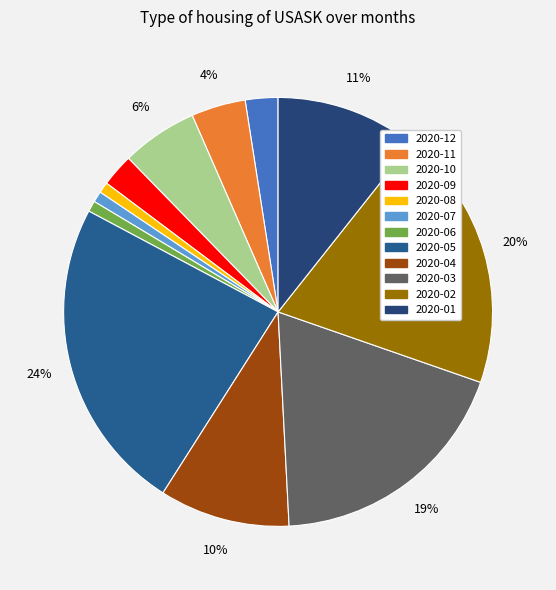

How many slices are in this pie chart?

12